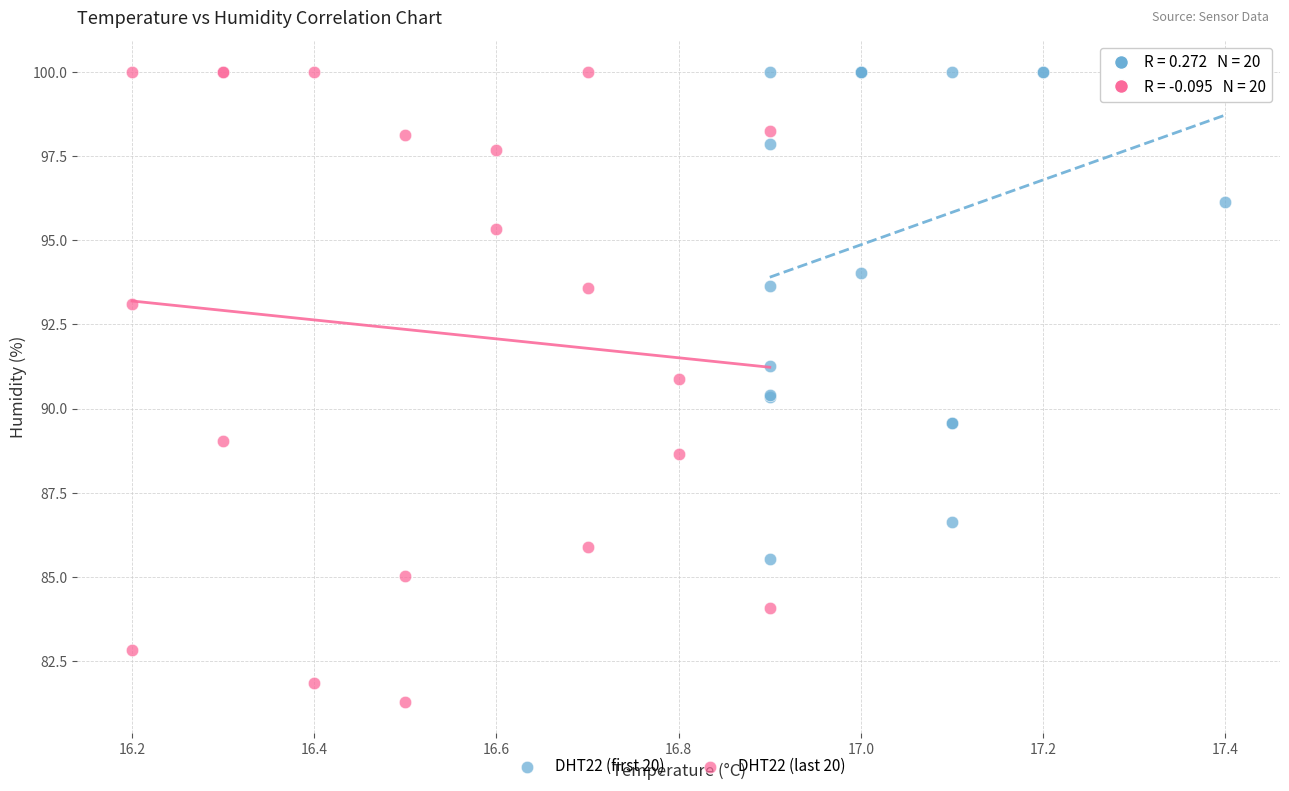

Which series has the largest Y range (max minus min)?

DHT22 (last 20)